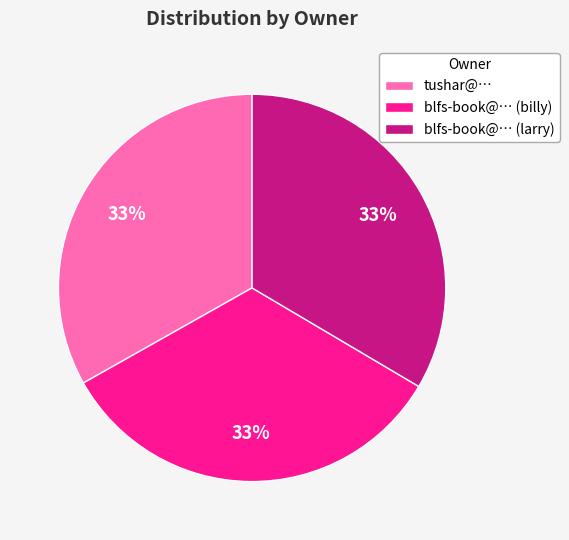

True or false: blfs-book@… (larry) accounts for 33% of the total.

True